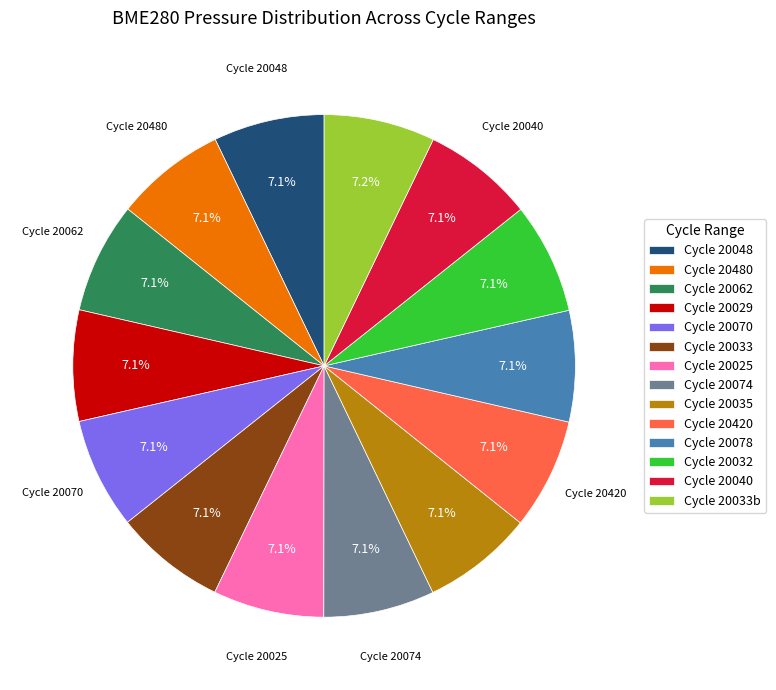

How many segments does this pie chart have?

14